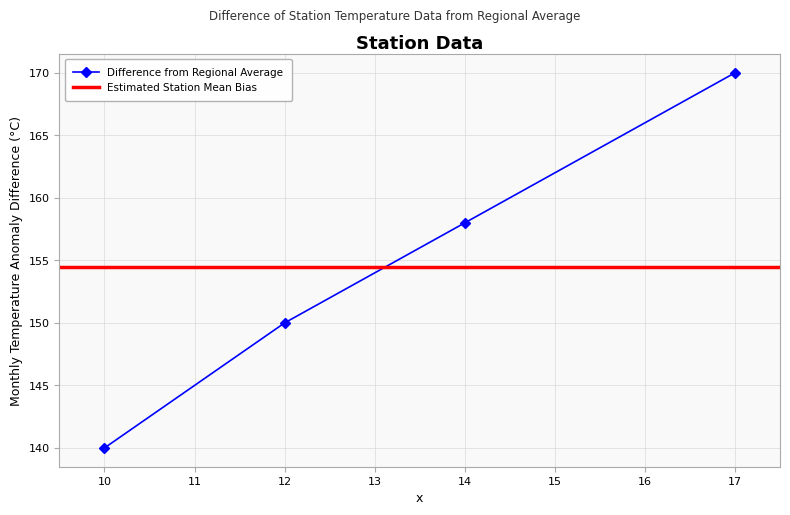

True or false: the data has more than 2 interior local peaks.

False